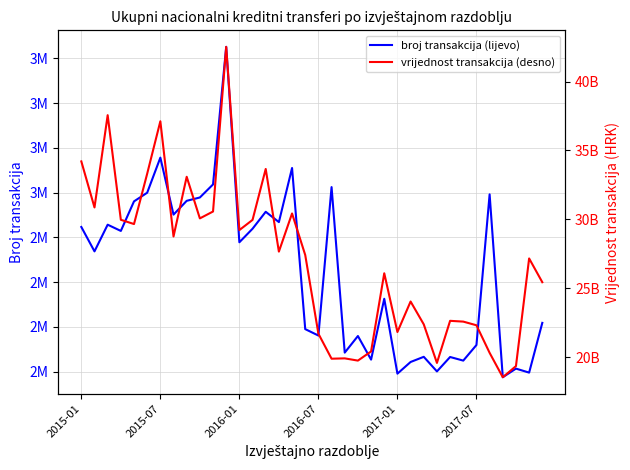

List the series in order of their peak value, highest first.

vrijednost transakcija (desno), broj transakcija (lijevo)